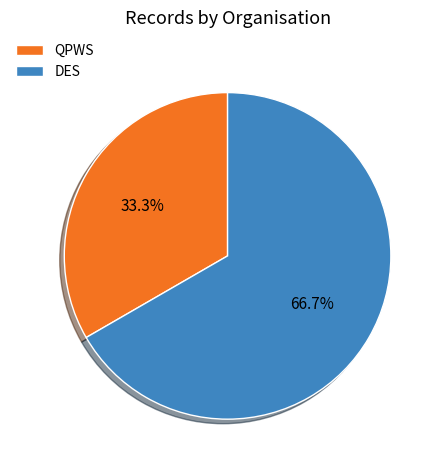

Which has a higher value, DES or QPWS?

DES